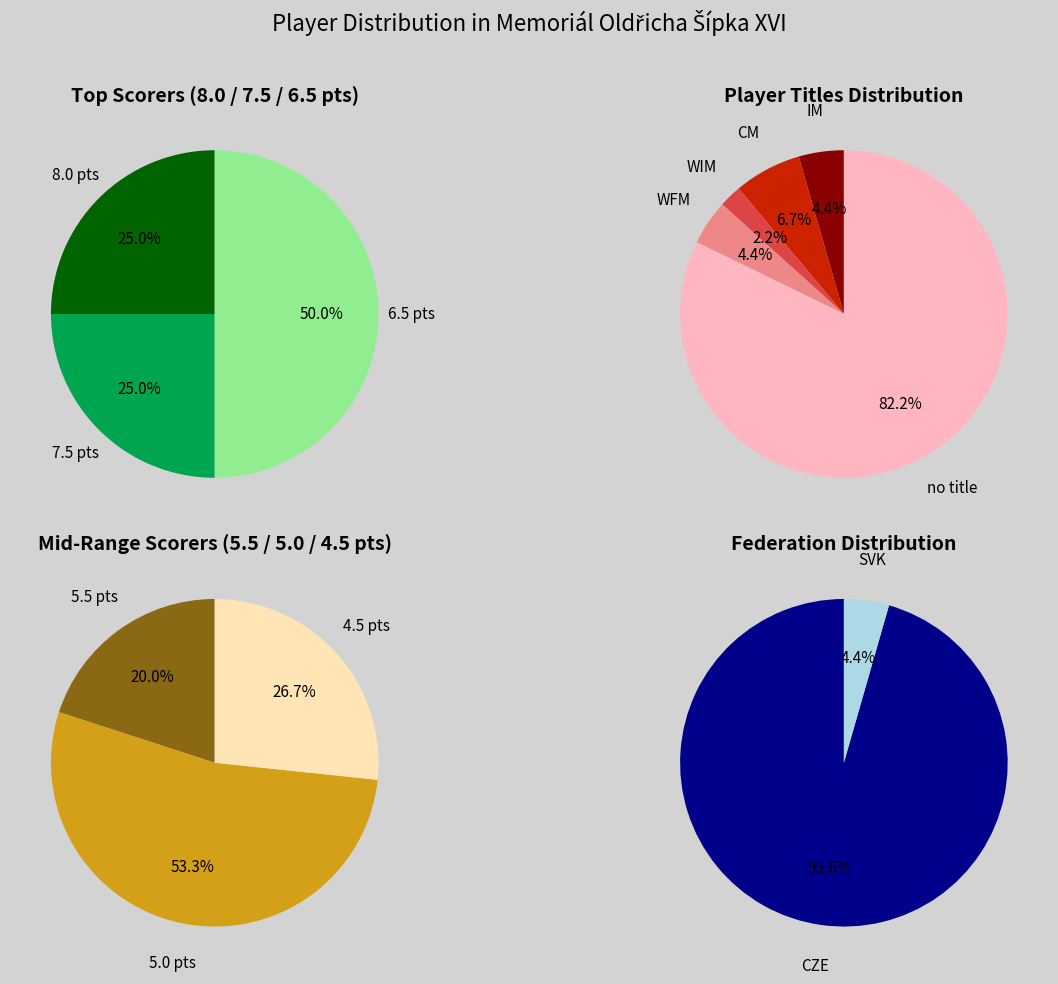

How much of the chart is everything except SVK?

95.6%